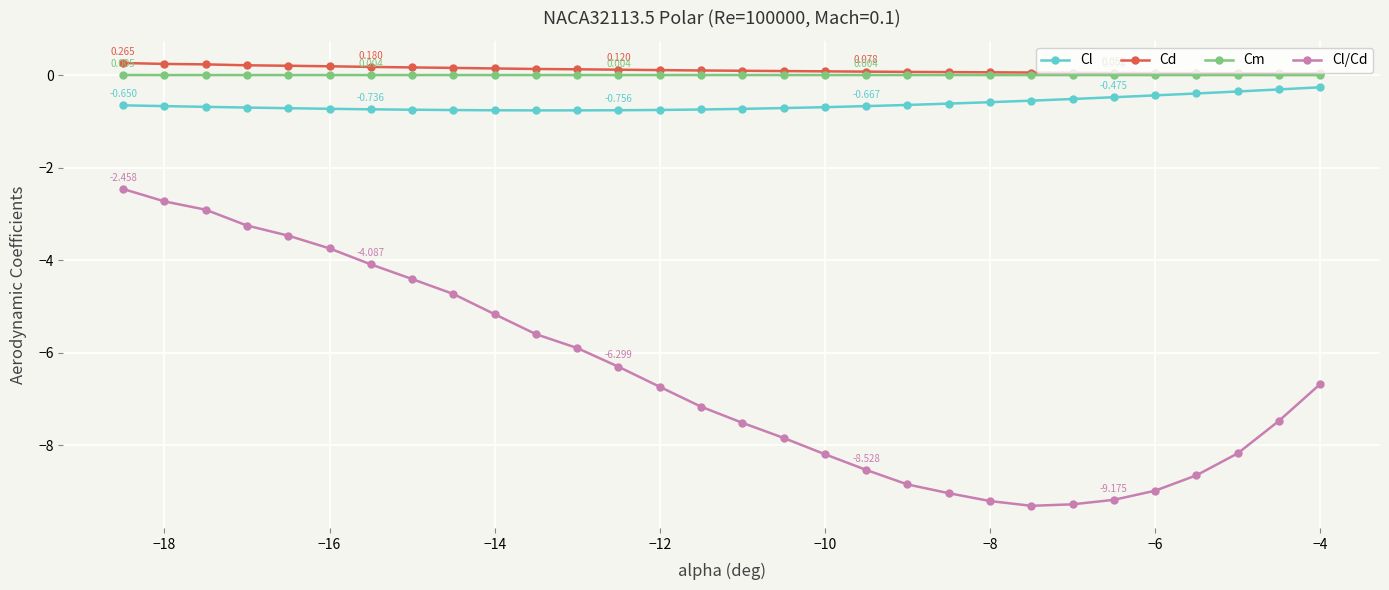

True or false: Cl/Cd and Cd cross at least once.

False